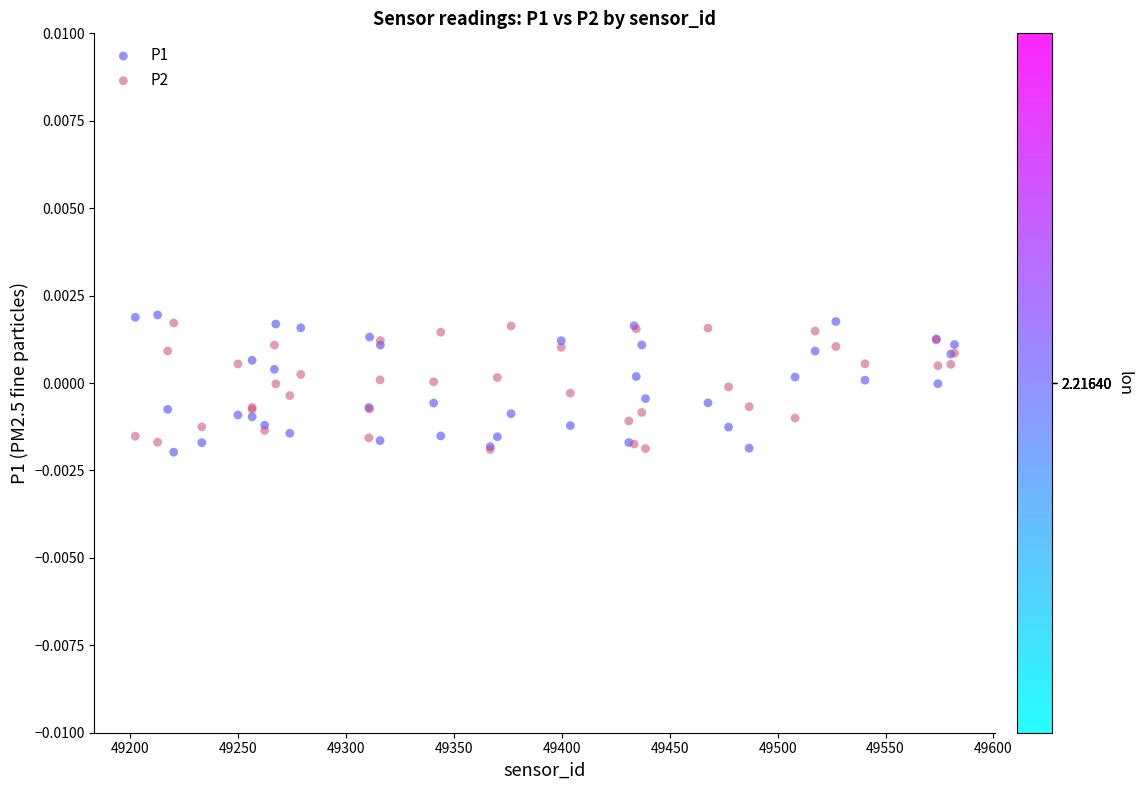

What are all the series names shown in the legend?

P1, P2